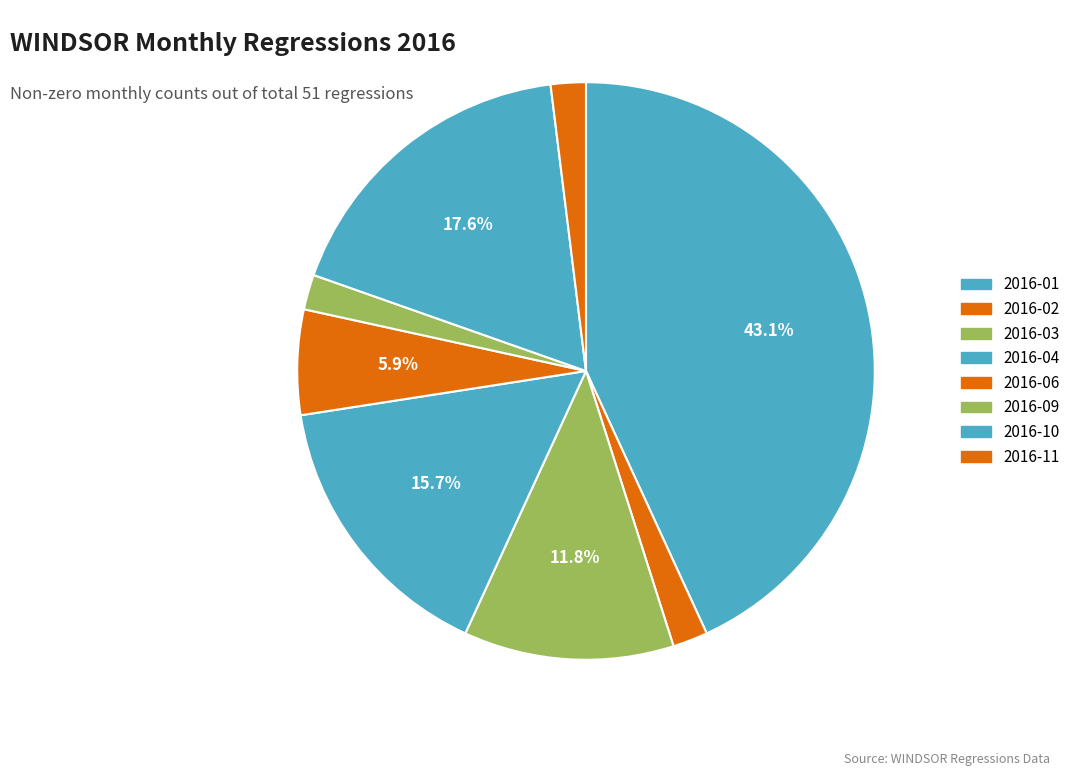

How many slices are in this pie chart?

8